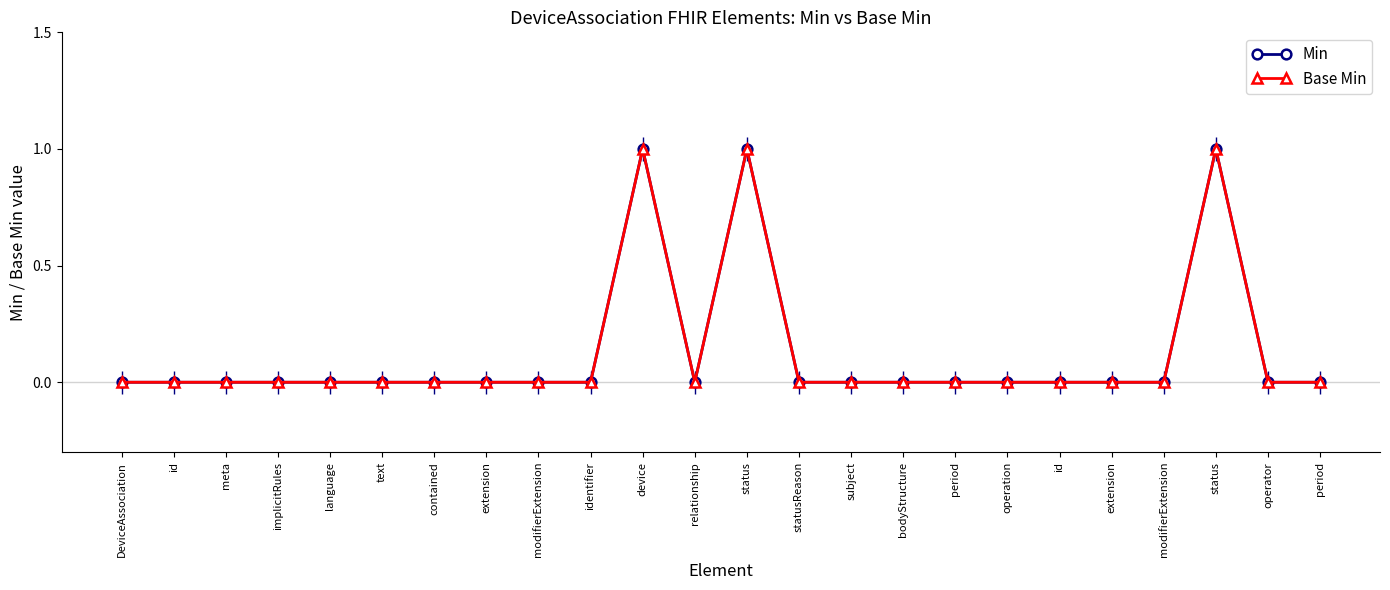

What is the total value across all series at status?

2